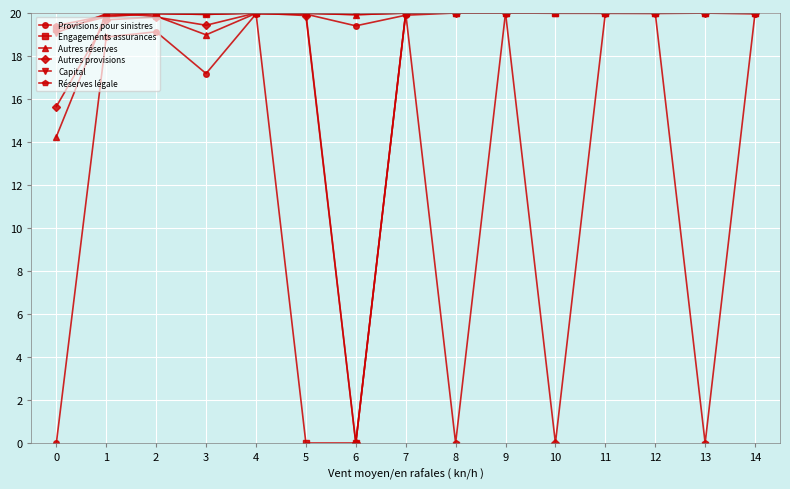

What is the total value across all series at 14?

120.0